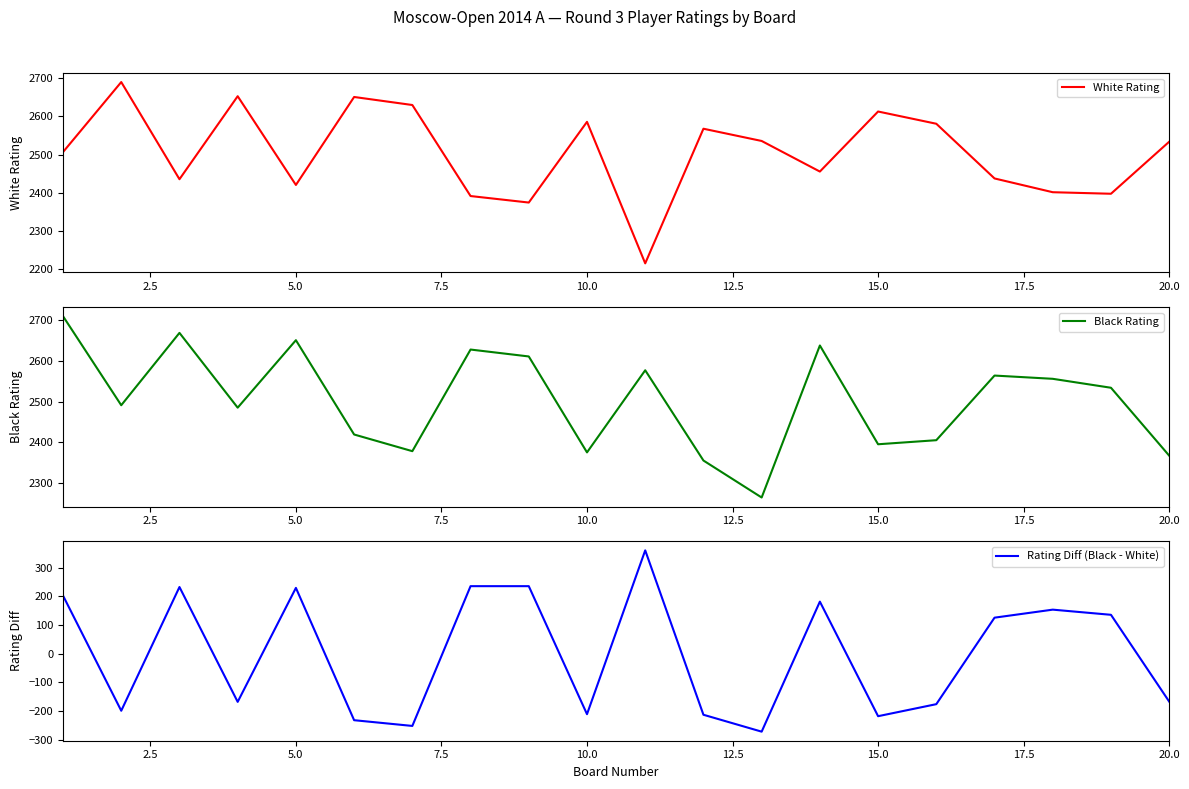

How many values in the Rating Diff (Black - White) series are below 126?

10